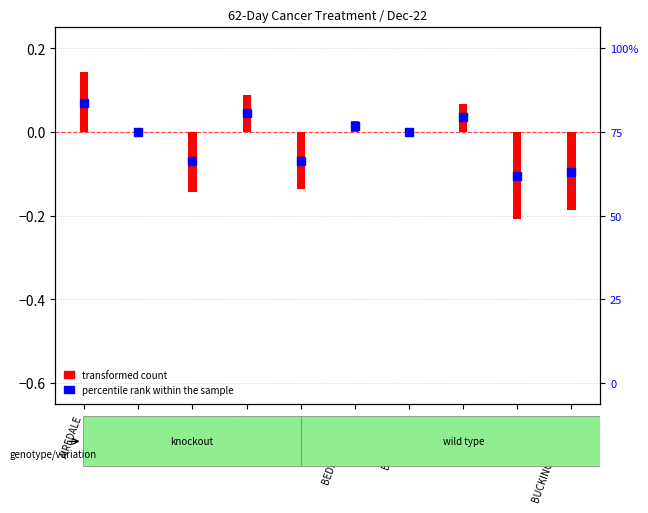

What is the change in value from ASHFORD to BARTS?

-0.1